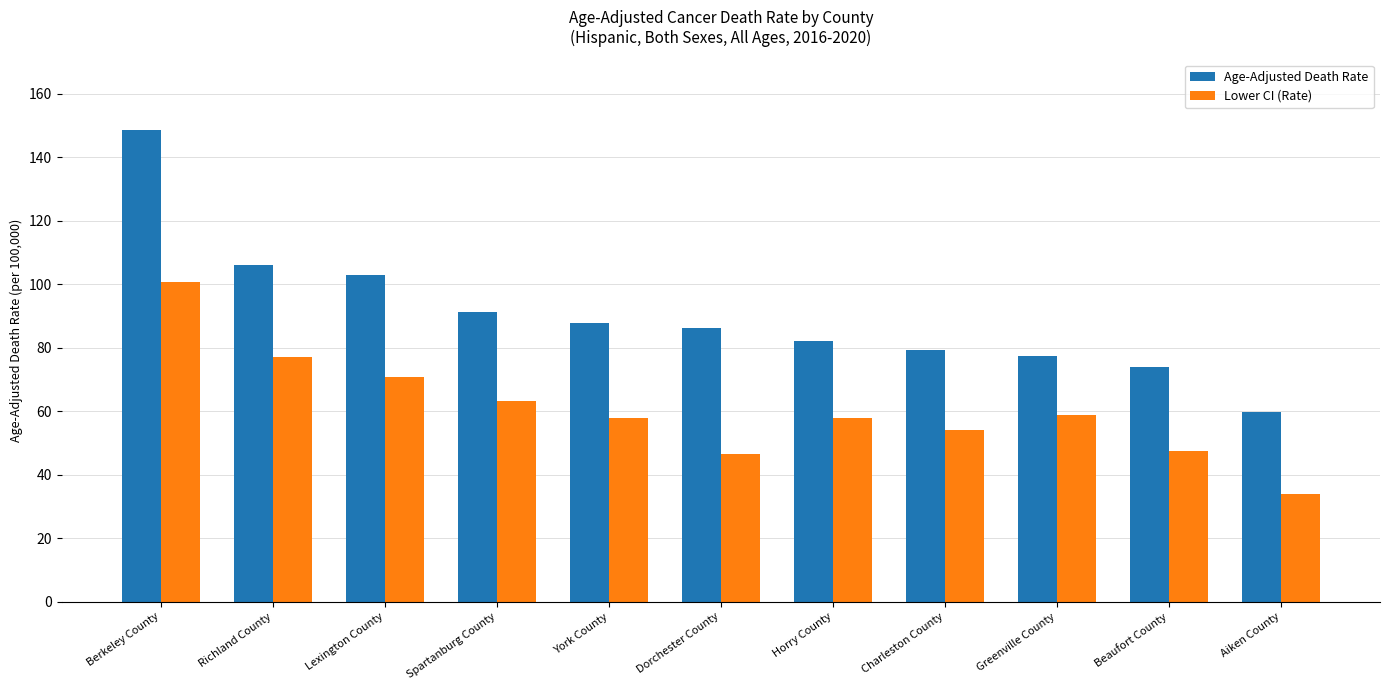

How many bars are there in total?

22